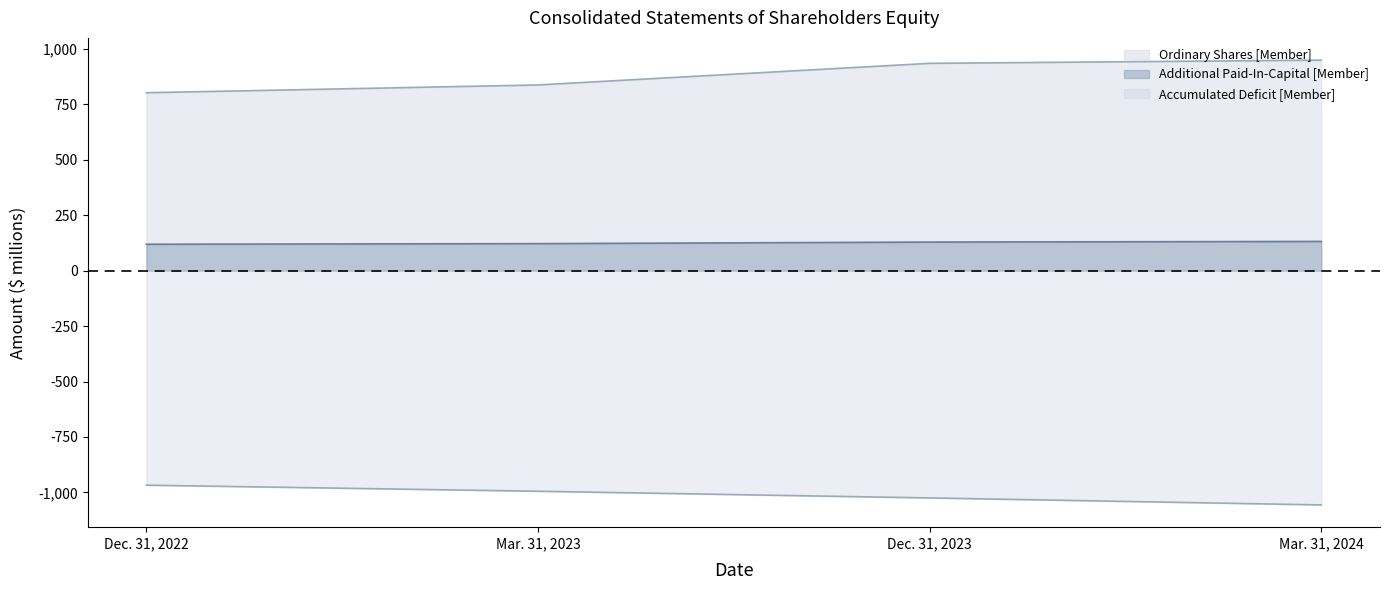

How many values in the Additional Paid-In-Capital [Member] series exceed 129?

2